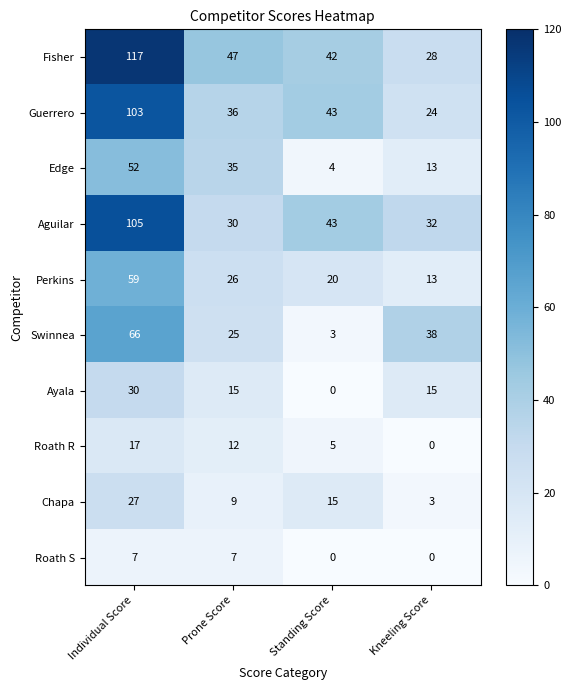

How many positive values does the Ayala series have?

3